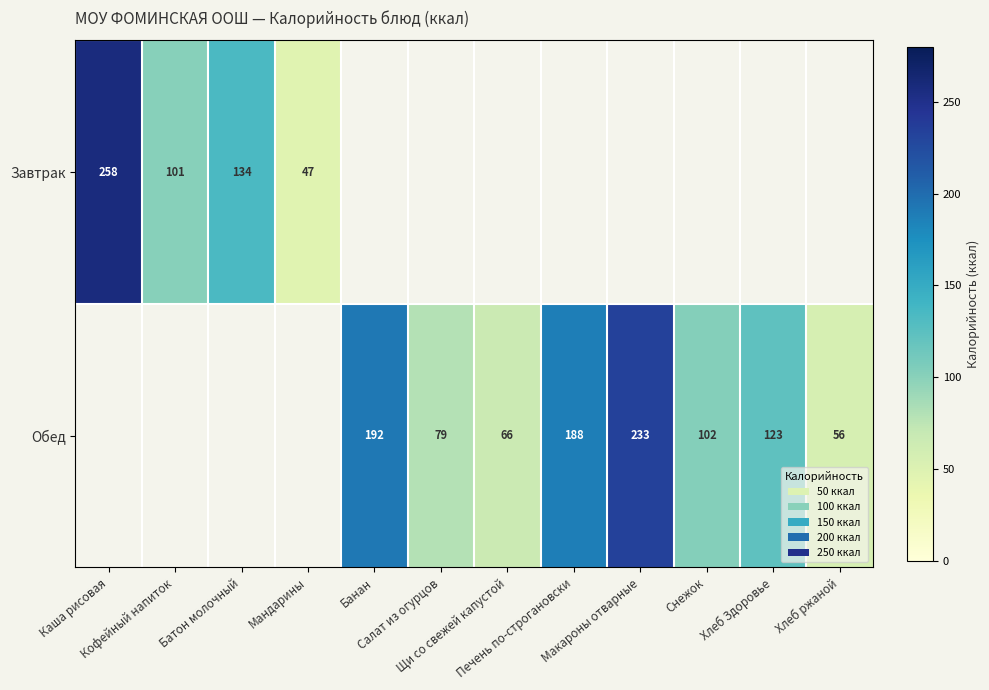

Which has a higher value, Кофейный напиток or Печень по-строгановски?

Печень по-строгановски